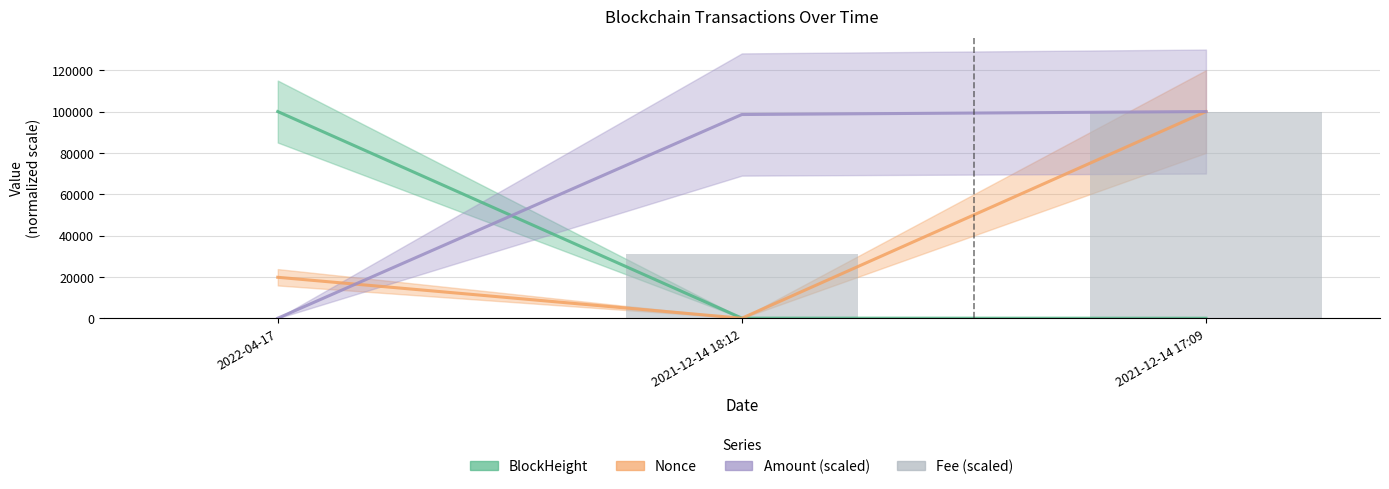

Between 2021-12-14 18:12 and 2021-12-14 17:09, which series saw the biggest shift?

Nonce